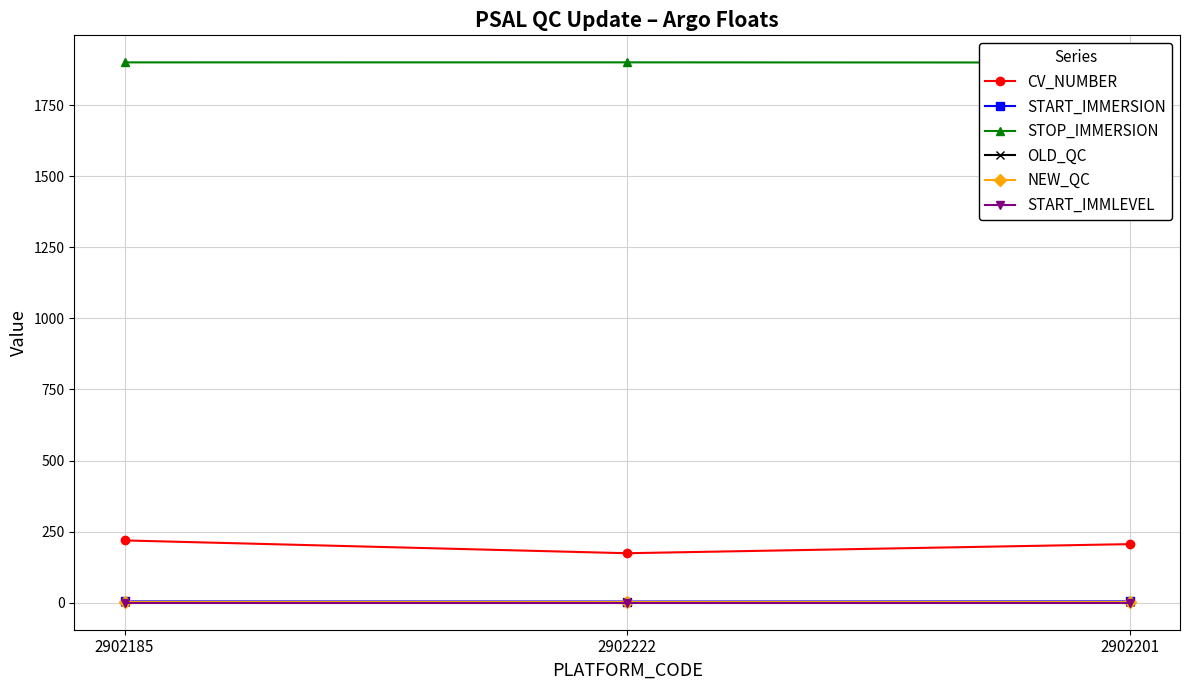

Read the STOP_IMMERSION value at 2902201.

1899.6